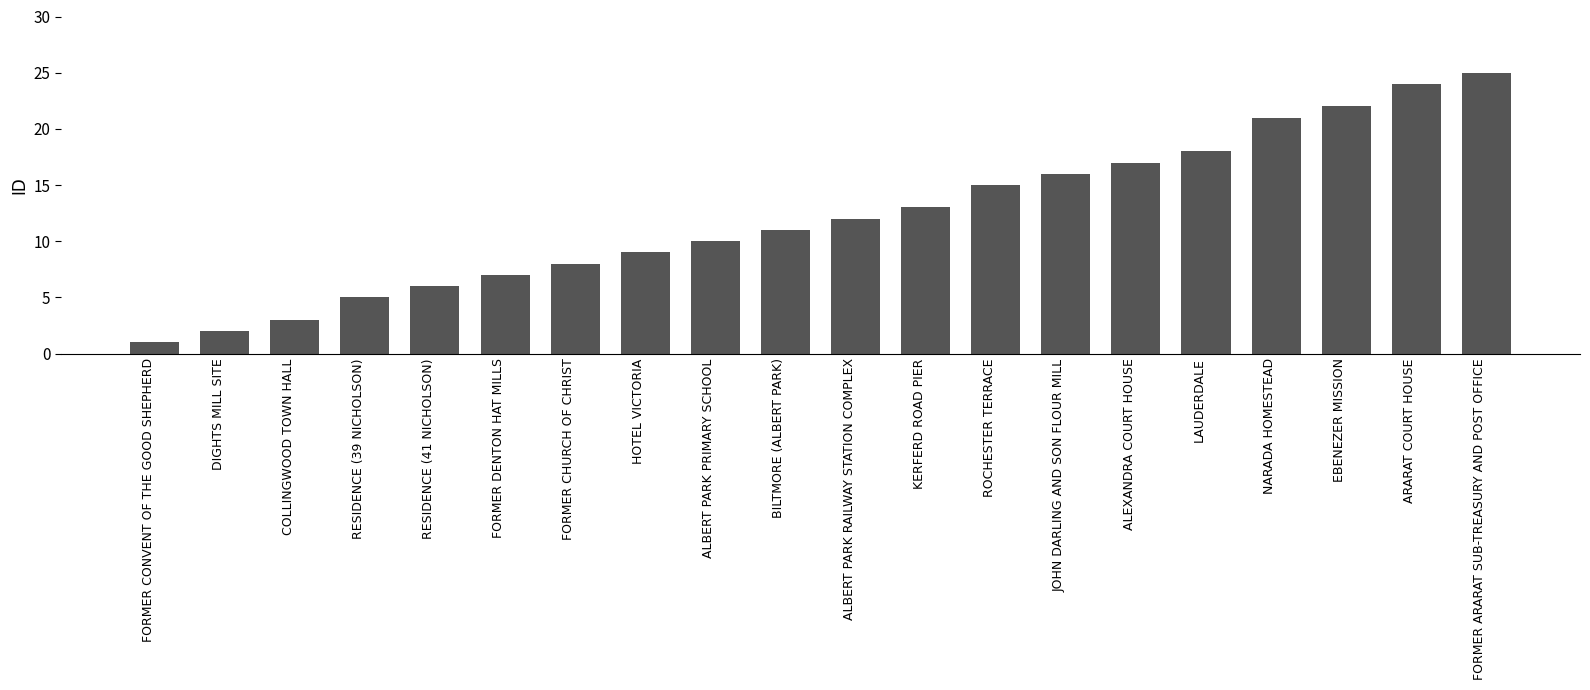

What is the ratio of the value at LAUDERDALE to the value at BILTMORE (ALBERT PARK)?

1.6